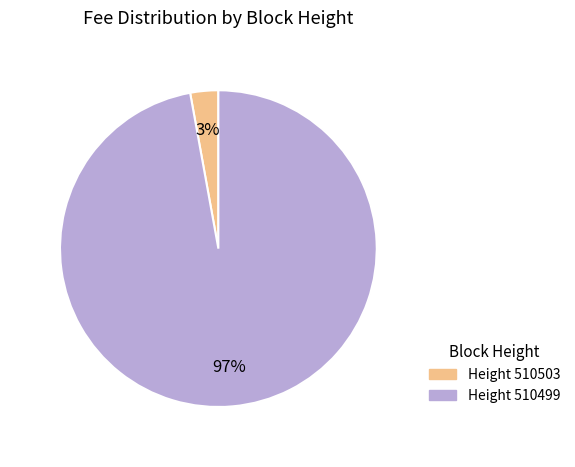

Is there any slice that represents more than half of the pie?

Yes